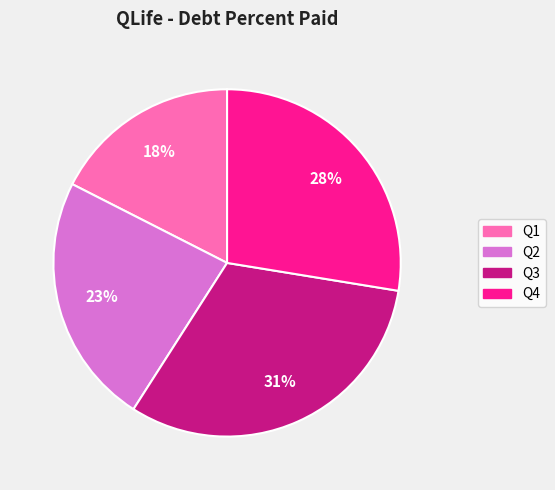

Is there any slice that represents more than half of the pie?

No